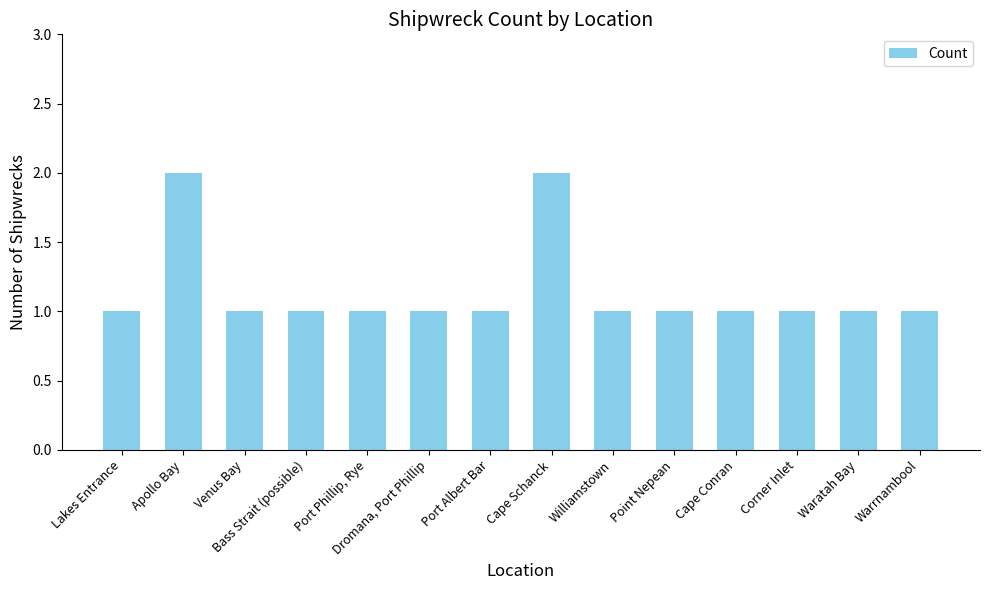

Is it true that the value at Port Phillip, Rye is 1?

True